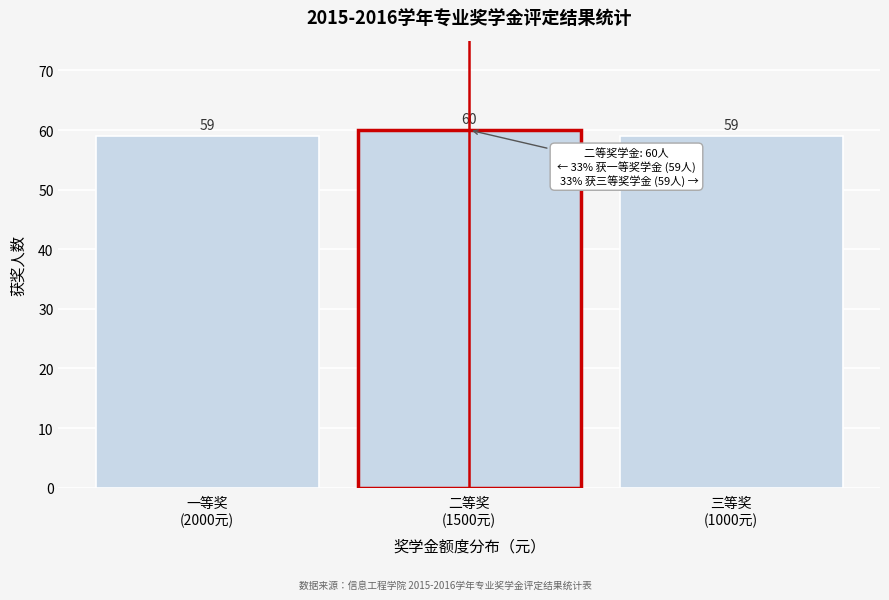

Reading left to right, what are all the values shown in this chart?

59	60	59